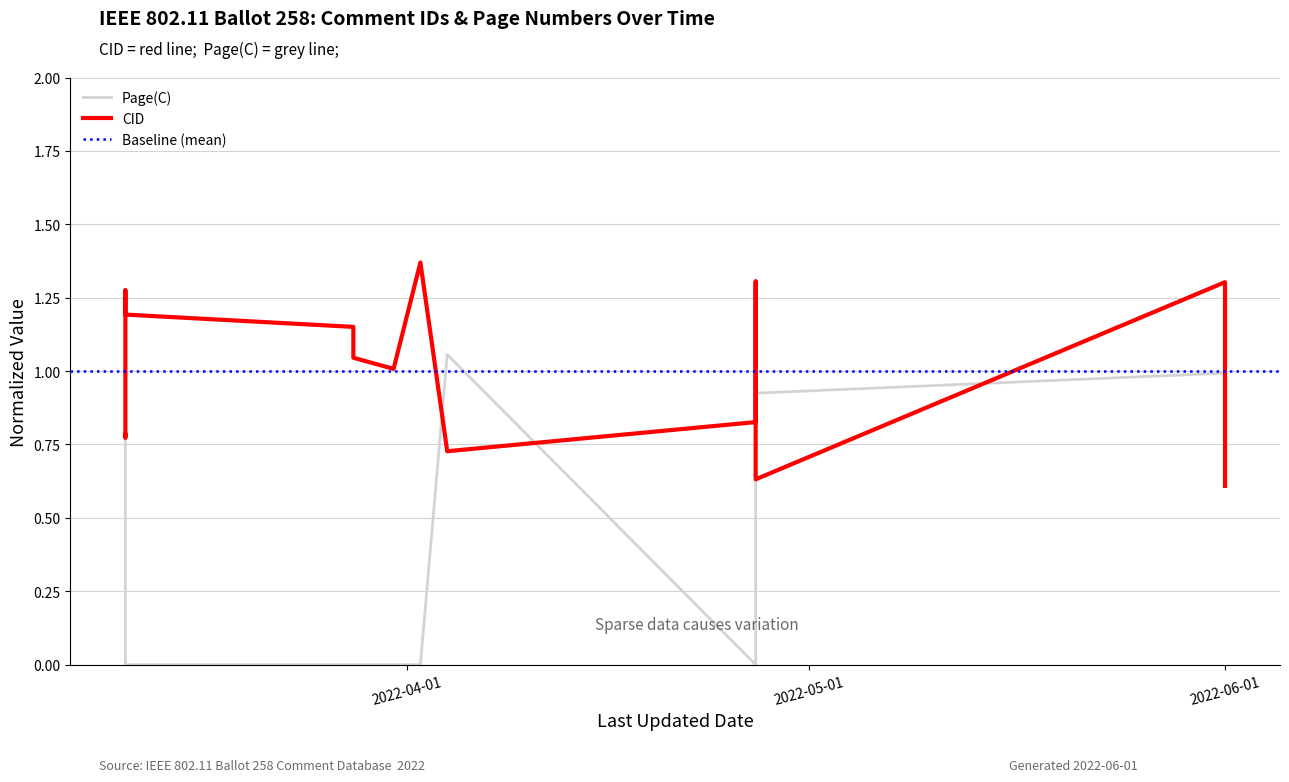

True or false: Page(C) has a value of 0.3 at 2022-03-11.

False